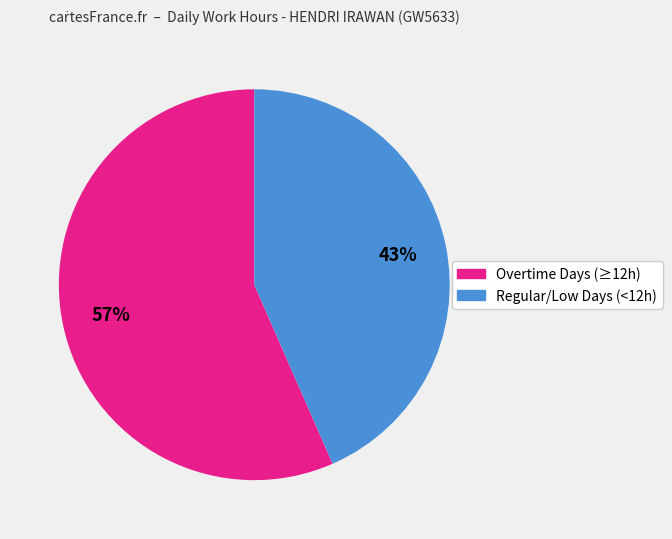

Does any single category account for the majority?

Yes